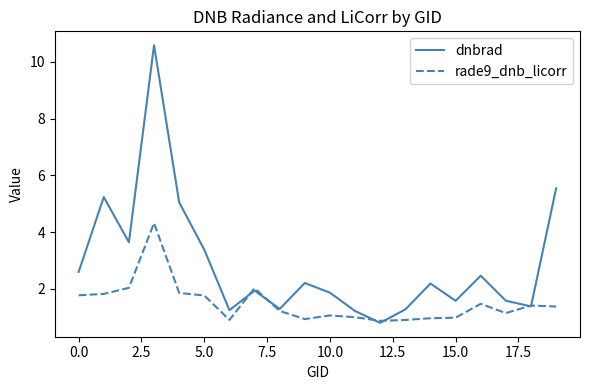

Which series has the largest range (max minus min)?

dnbrad